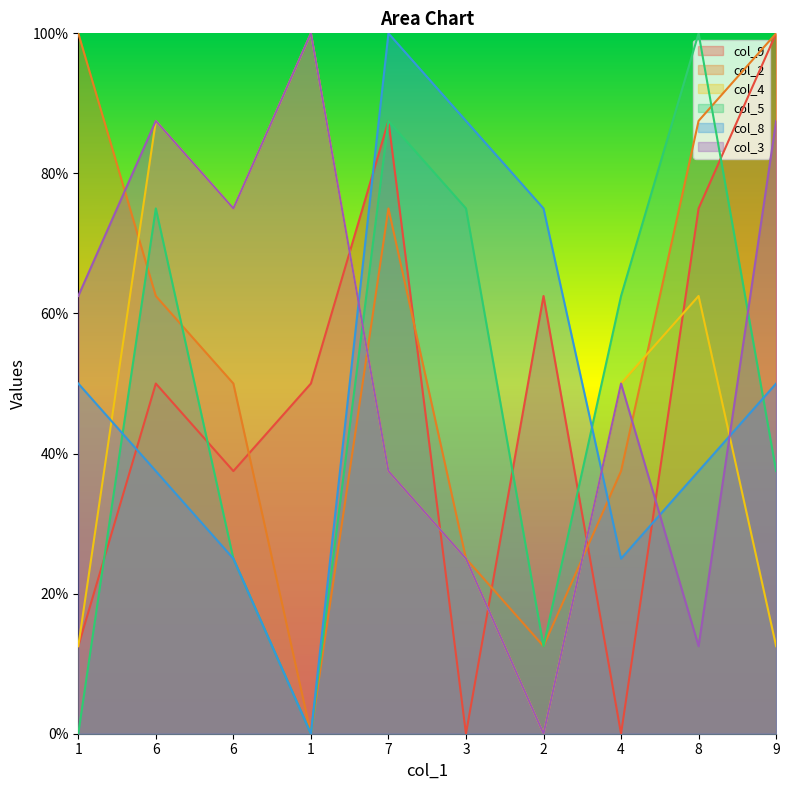

Between which two adjacent categories do col_2 and col_9 first intersect?

6 and 1